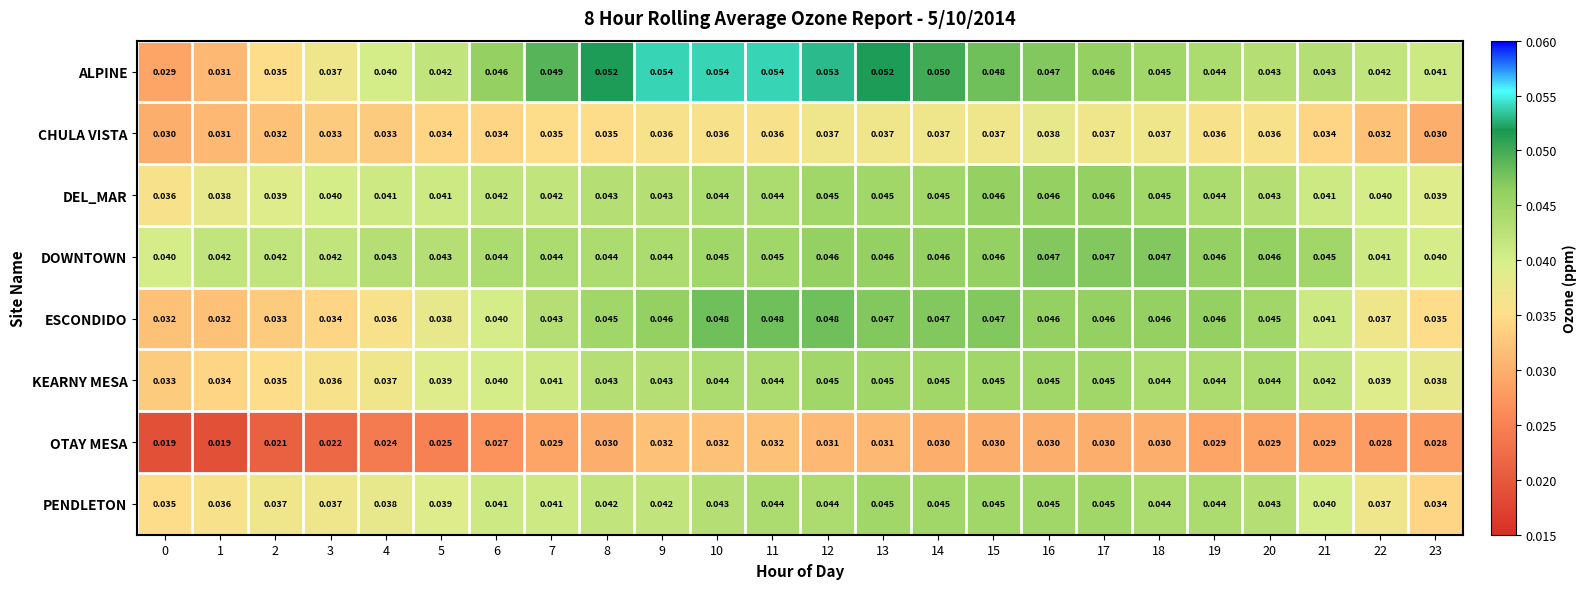

Between 2 and 18, which series saw the biggest shift?

ESCONDIDO